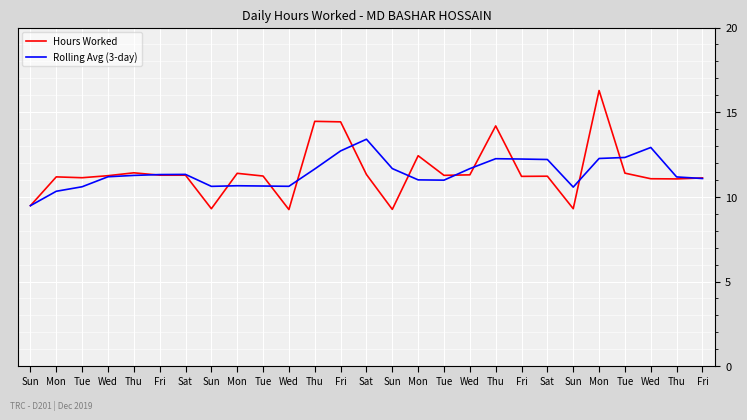

True or false: Rolling Avg (3-day) and Hours Worked intersect in this chart.

True